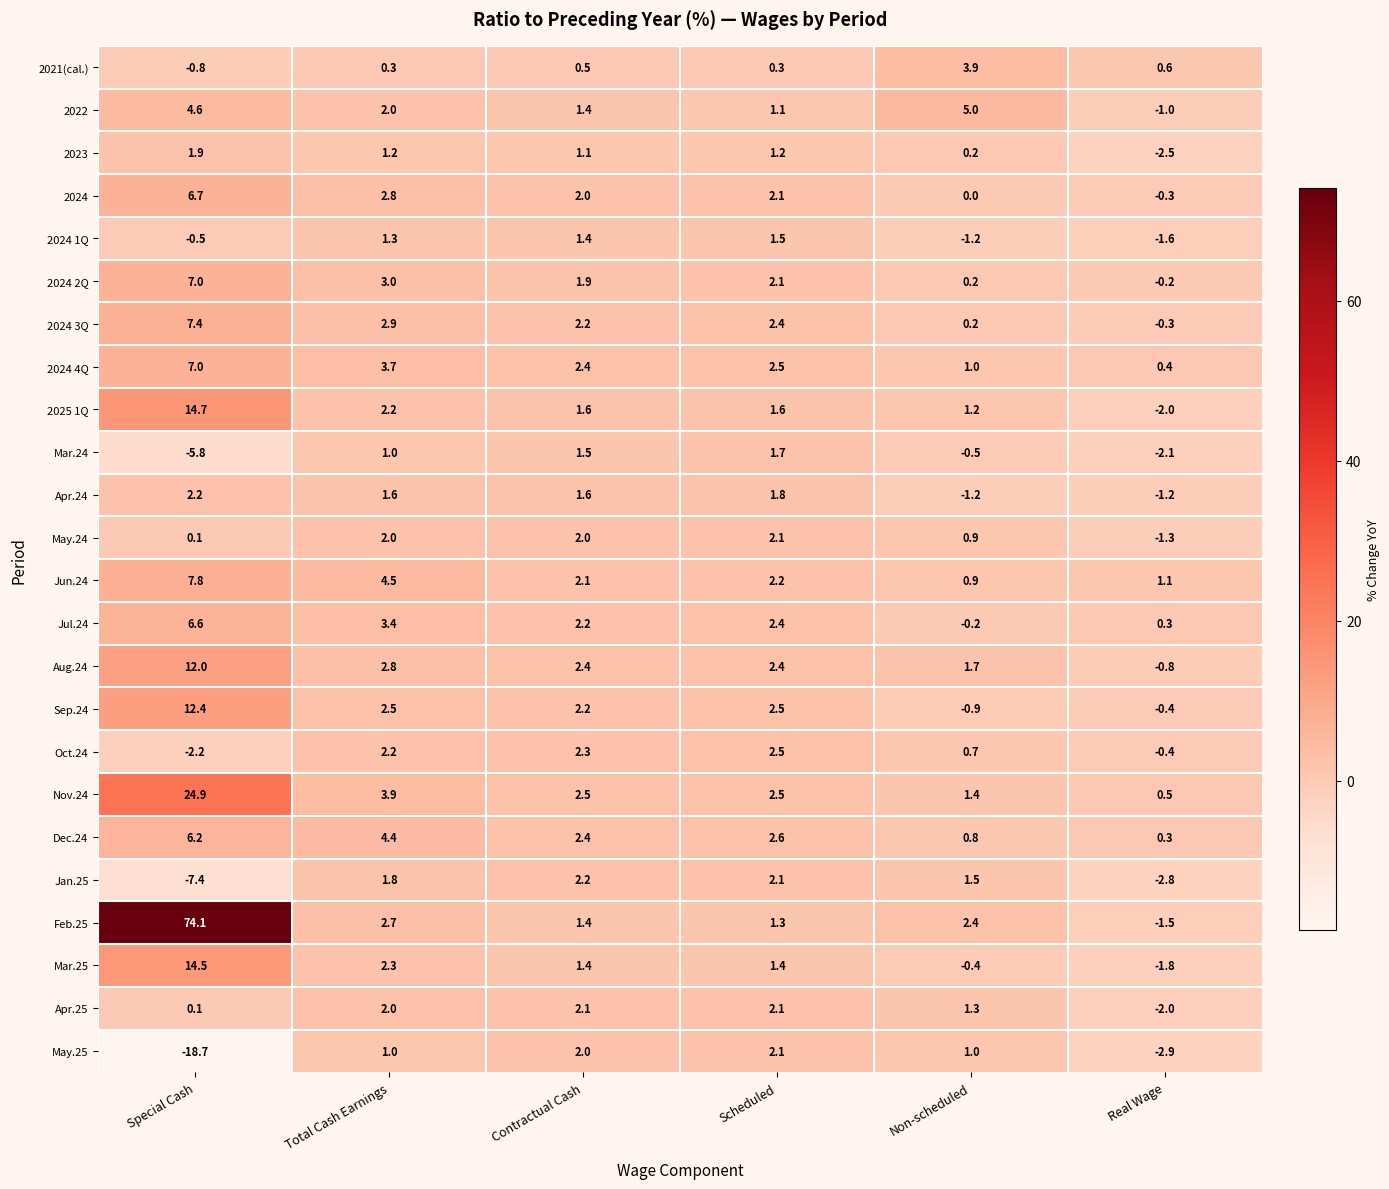

At which label is Jun.24 closest to 4?

Total Cash Earnings